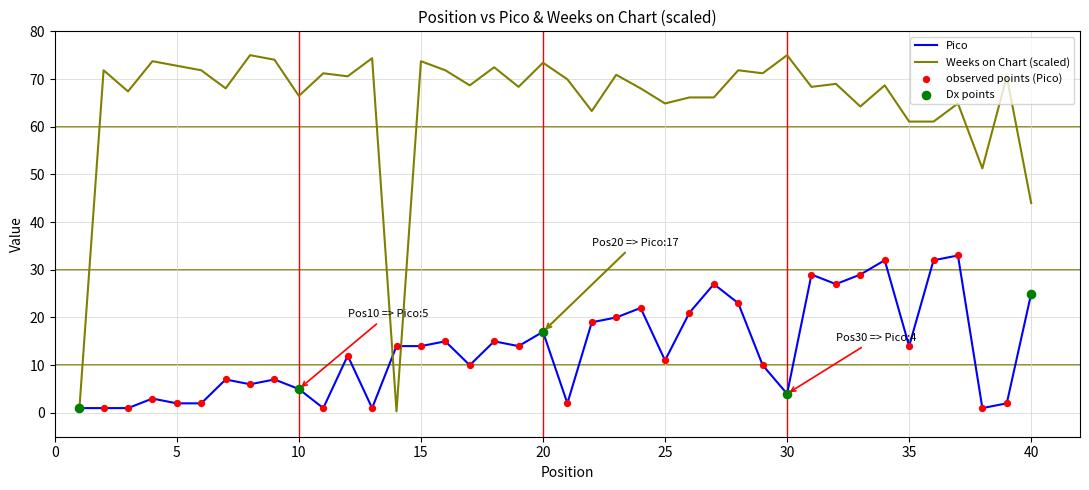

What is the maximum value shown in the chart?

75.0